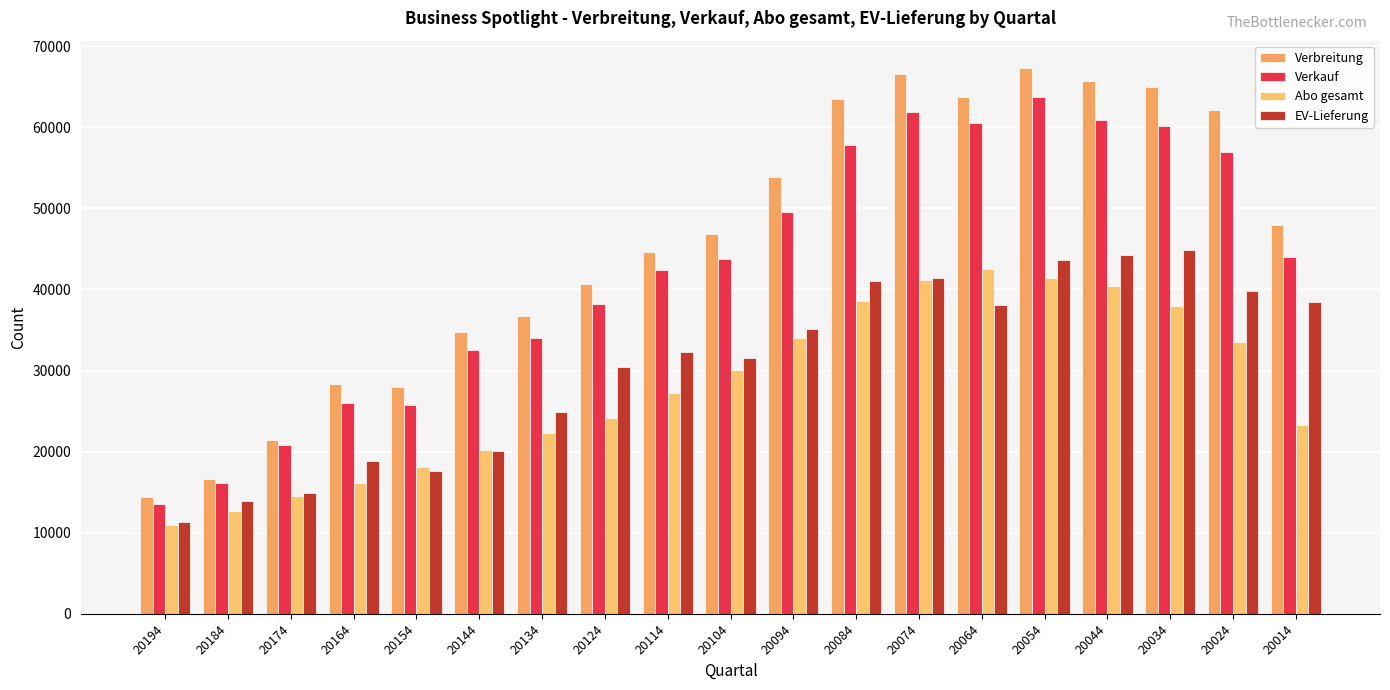

The Verkauf series shows 49528 at 20094. True or false?

True